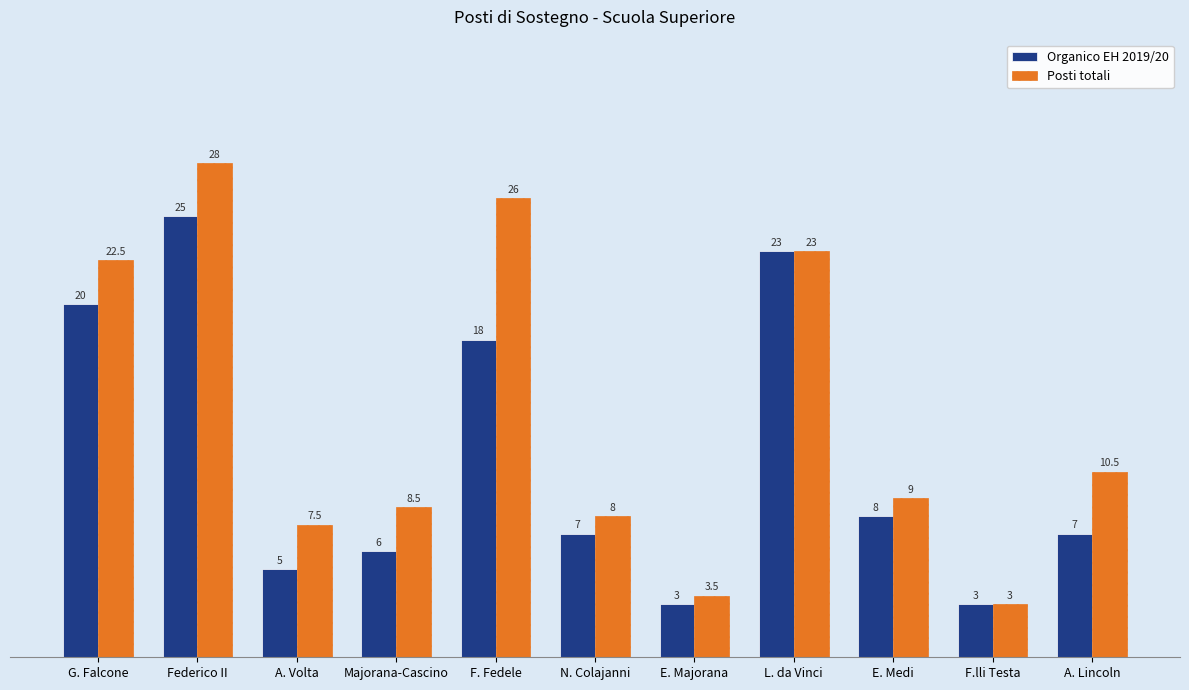

Are the bars horizontal?

No